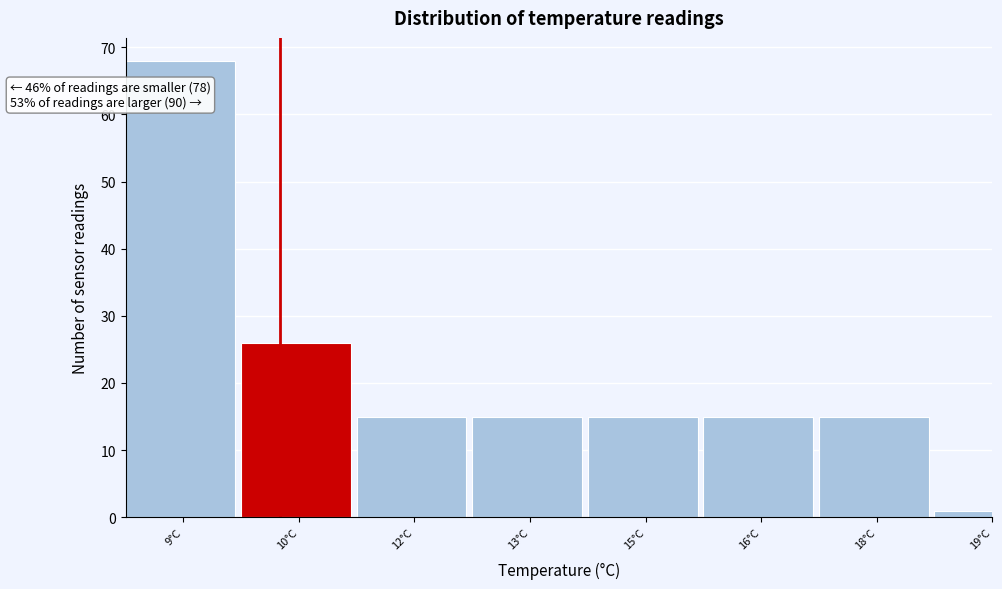

Reading left to right, transcribe all the data shown in this chart.

68	26	15	15	15	15	15	1